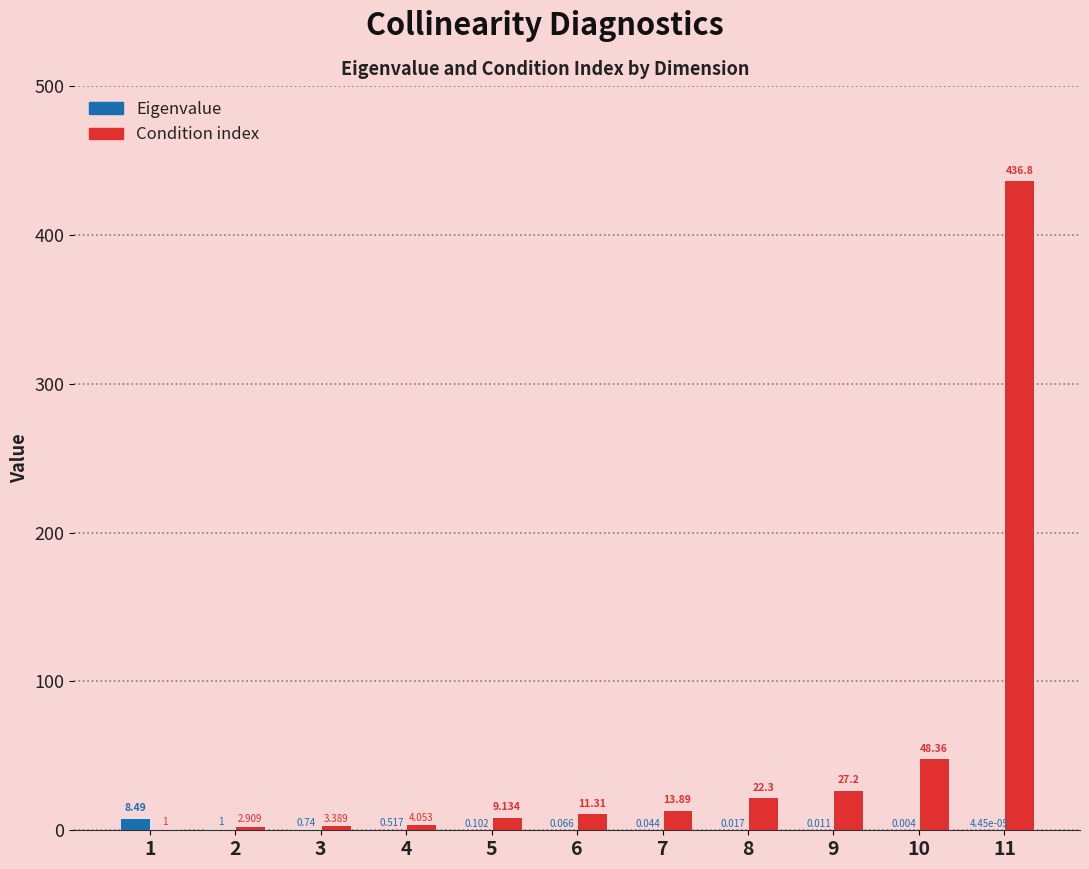

Between 5 and 7, which series saw the biggest shift?

Condition index